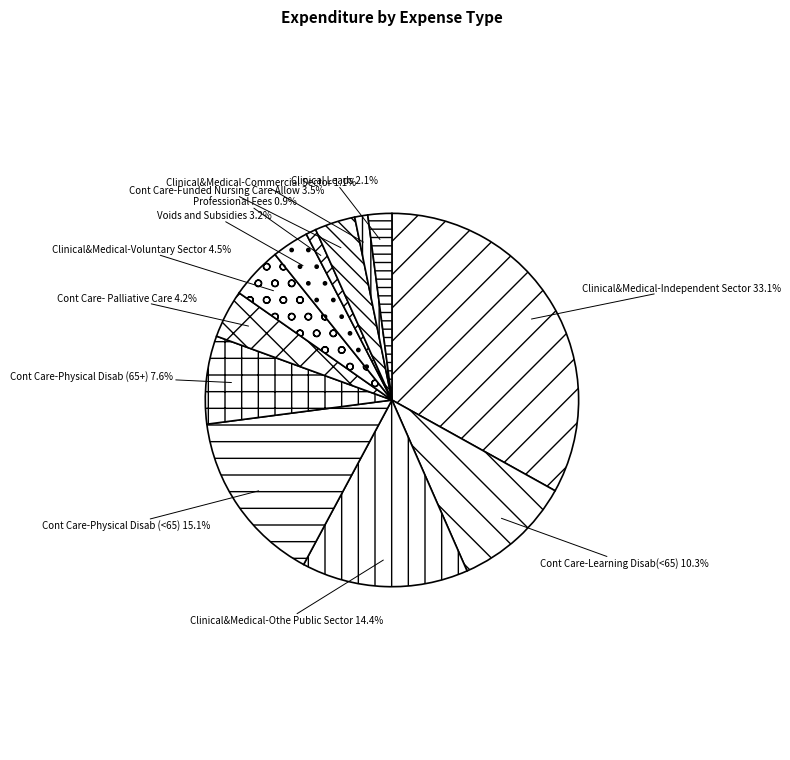

Is there any slice that represents more than half of the pie?

No